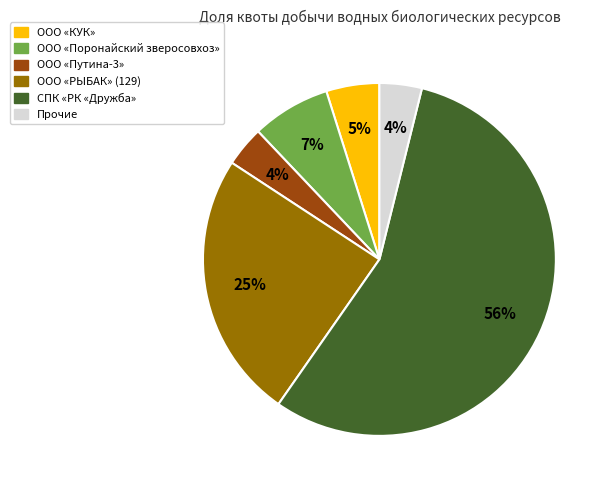

Is there a majority slice in this chart?

Yes